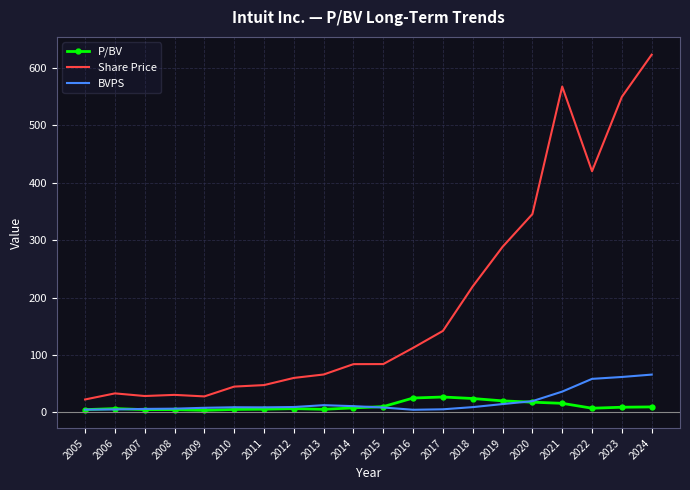

Between 2018 and 2021, which series saw the biggest shift?

Share Price